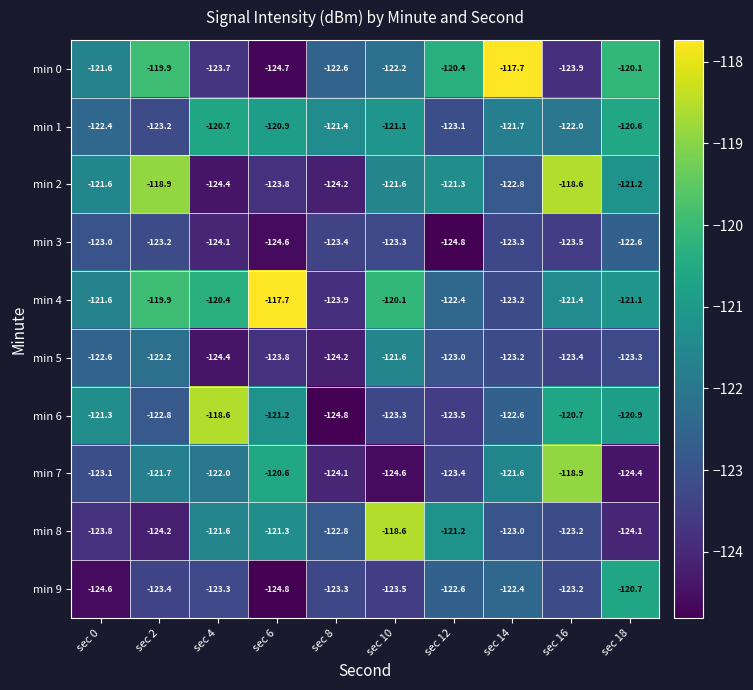

What is the difference between the highest and lowest values at sec 6?

7.1